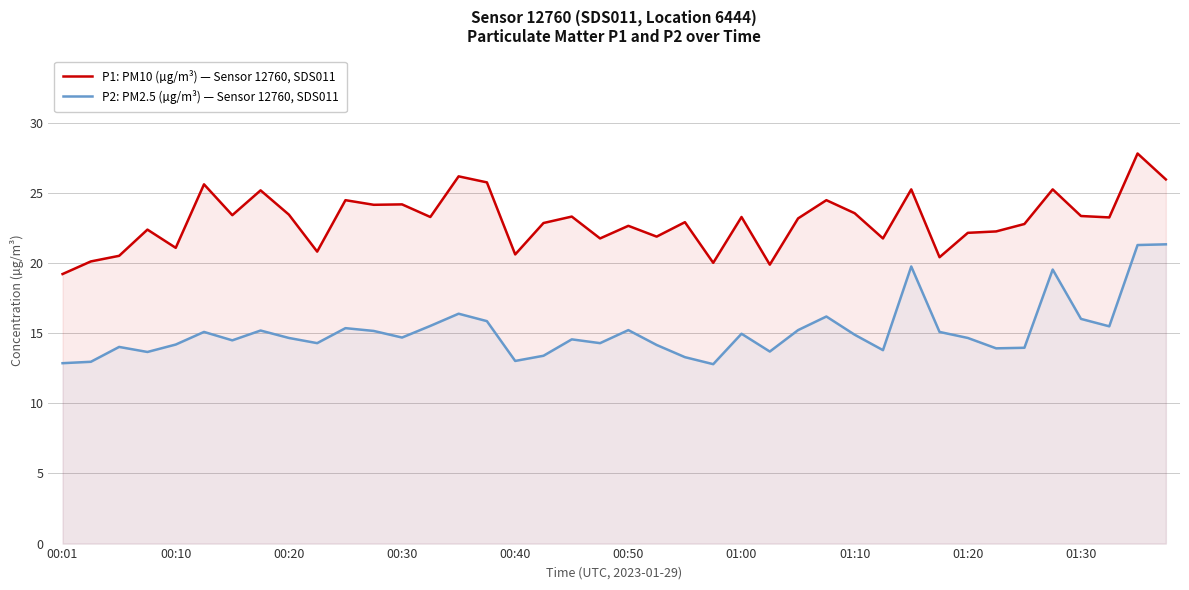

At how many categories does at least one series exceed 16?

40